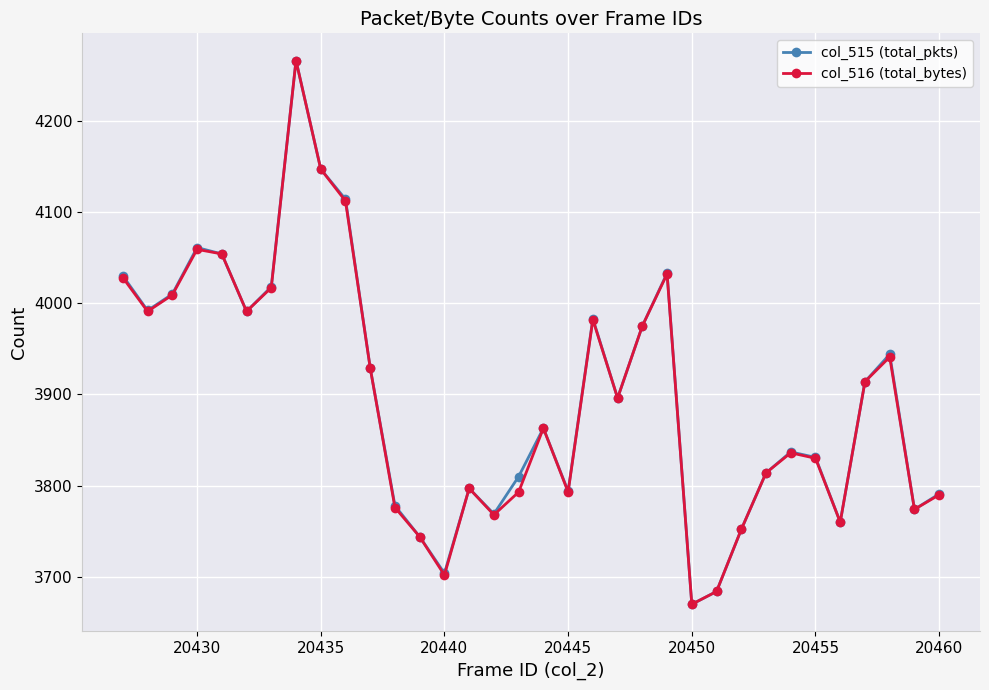

What is the maximum value shown in the chart?

4266